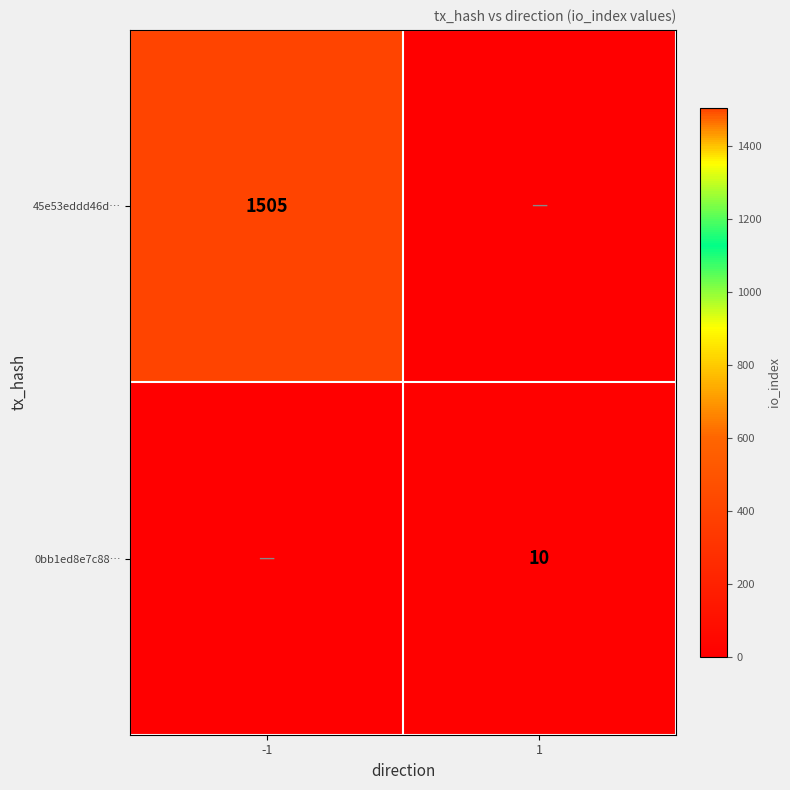

Is it true that 45e53eddd46d… equals 1505 at -1?

True